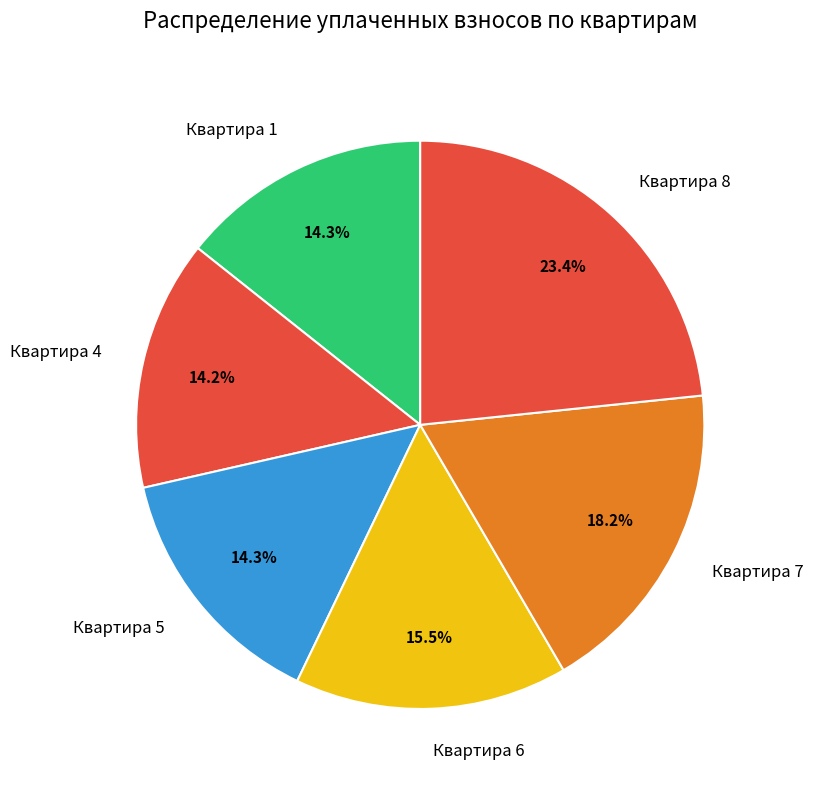

Which slice is the largest?

Квартира 8